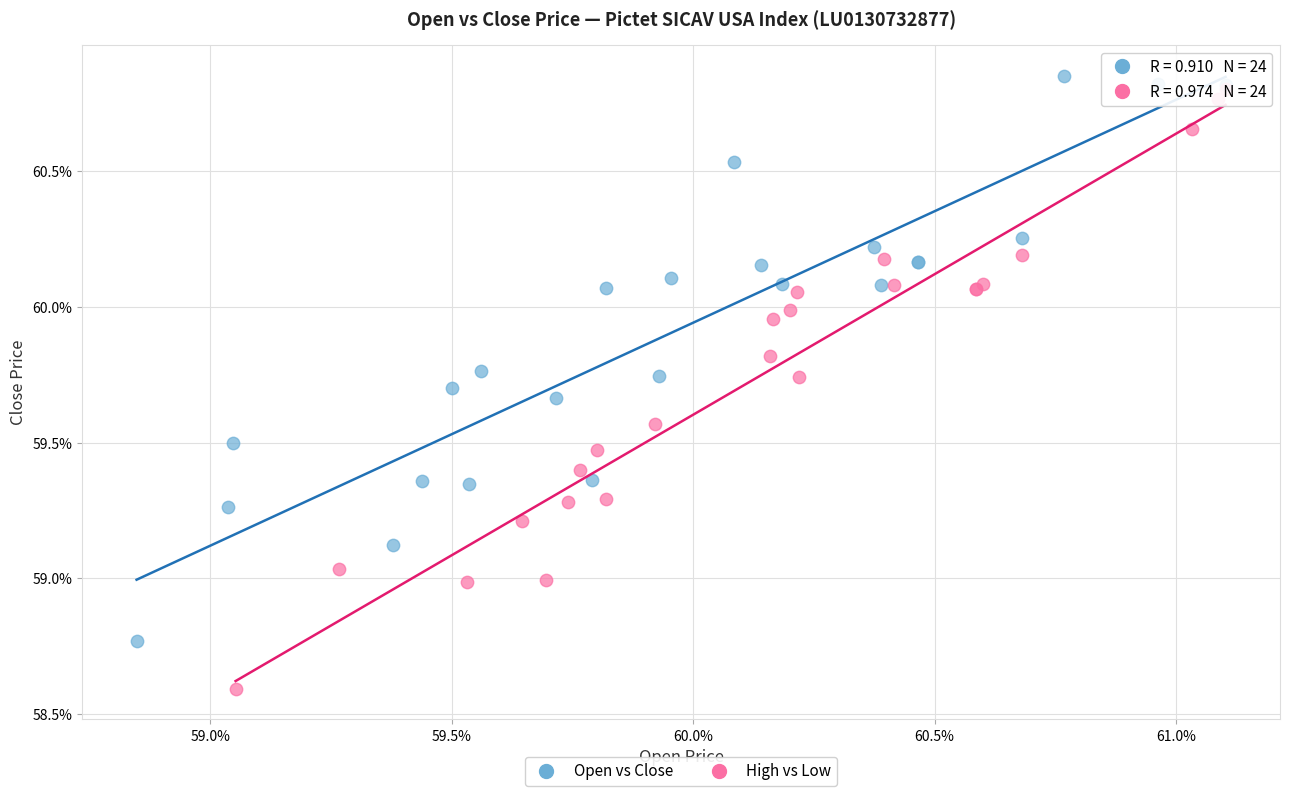

Which series contains the highest Y value?

Open vs Close